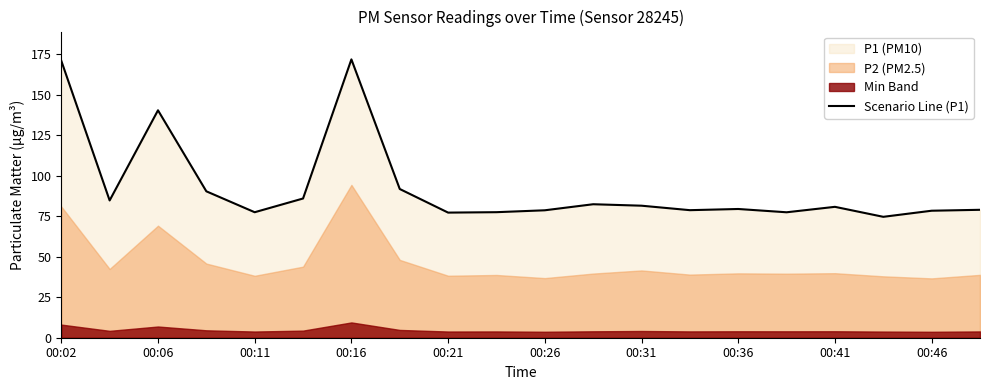

What is the highest value of the Scenario Line (P1) series?

171.7